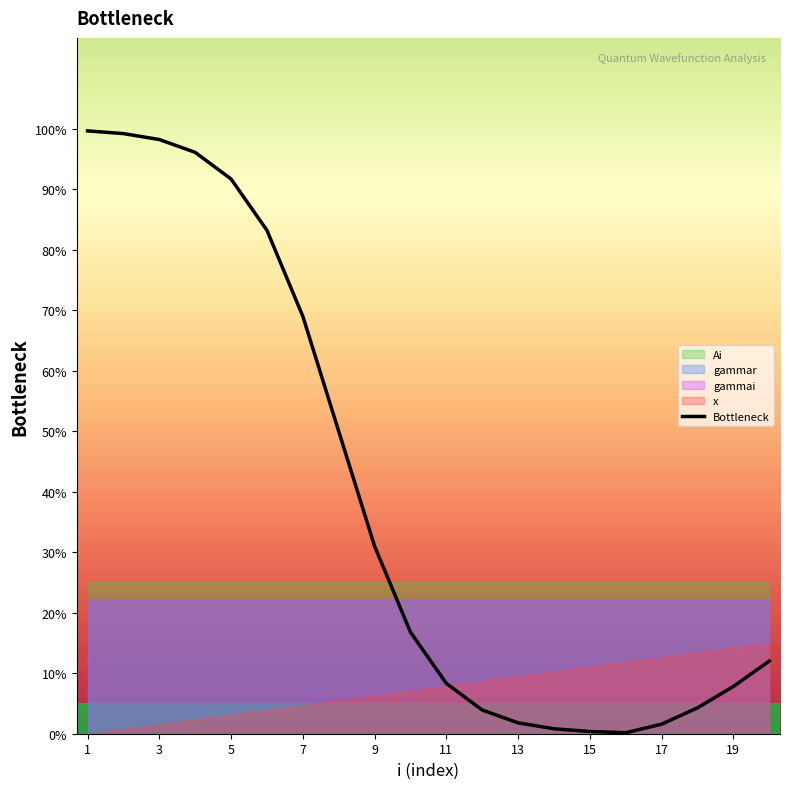

How many lines are shown in the chart?

1